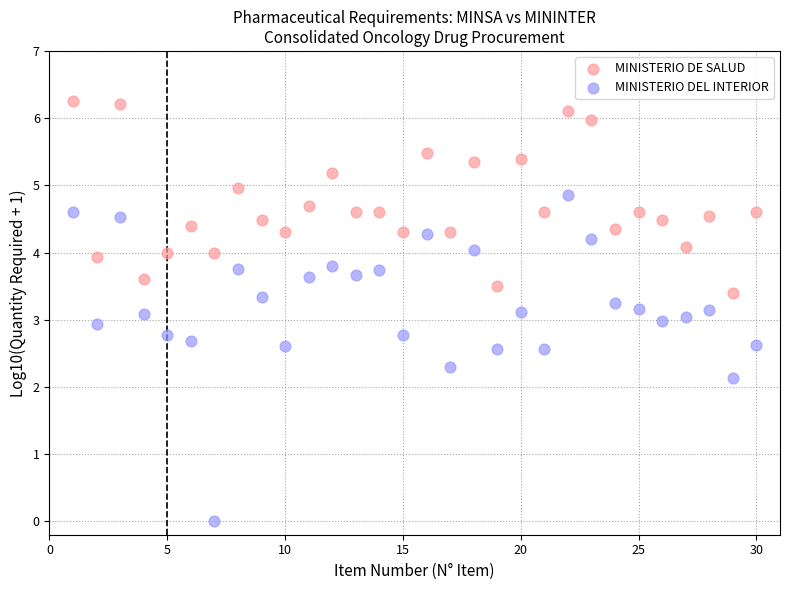

Which series has the widest spread of Y values?

MINISTERIO DEL INTERIOR